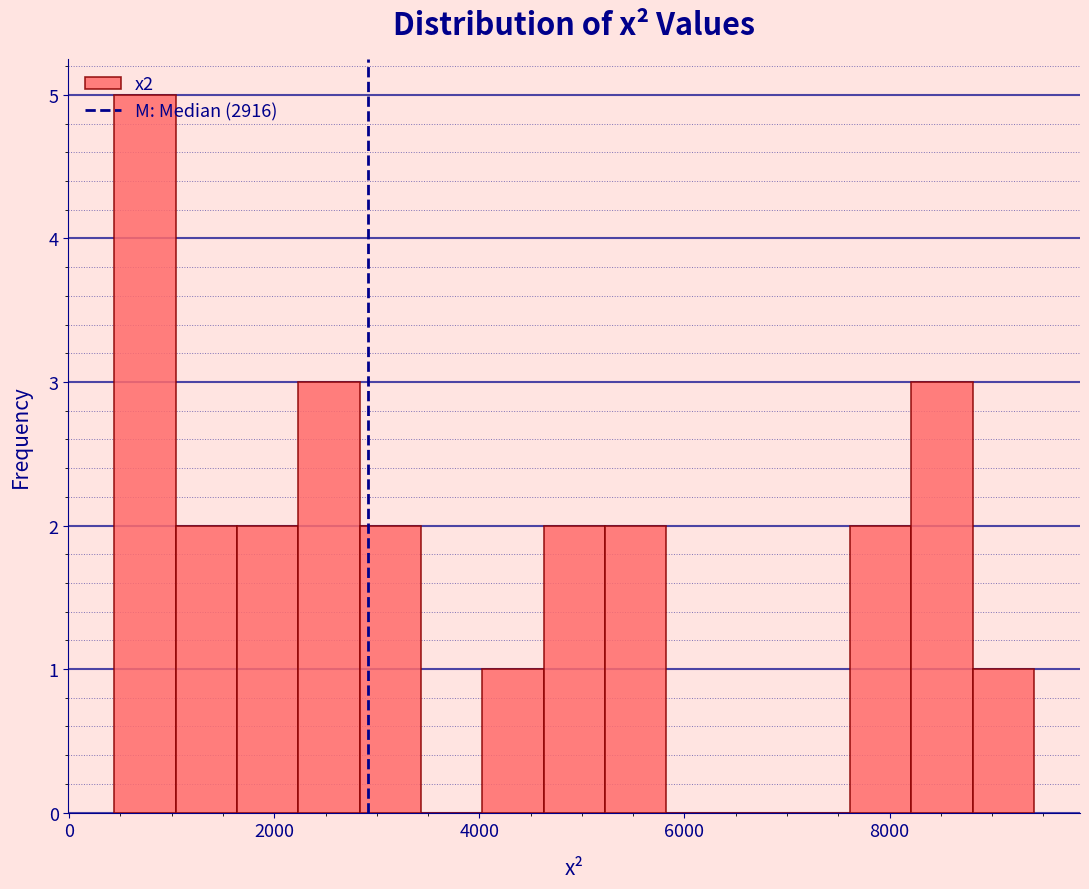

Read against the x-axis, roughly where is the centre of the tallest bar?

800